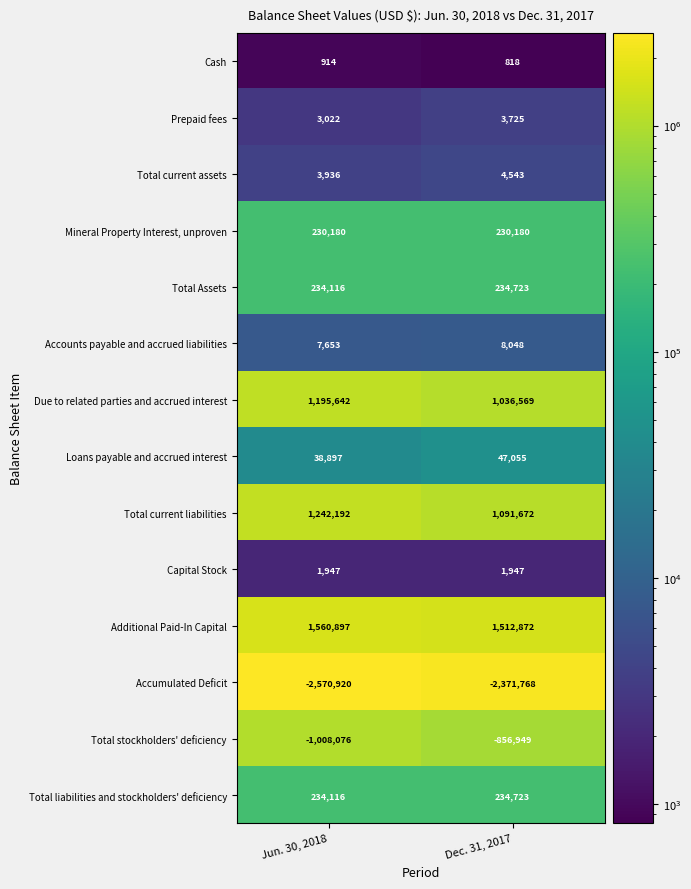

Rank the categories by Total current assets value from highest to lowest.

Dec. 31, 2017, Jun. 30, 2018